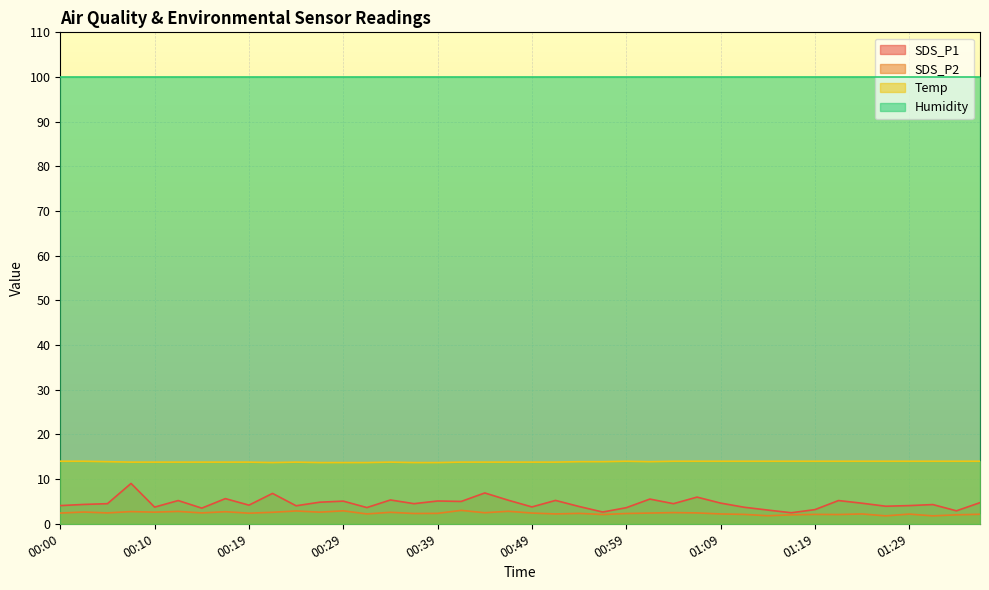

What is the difference between the SDS_P2 values at 00:54 and 01:04?

0.2